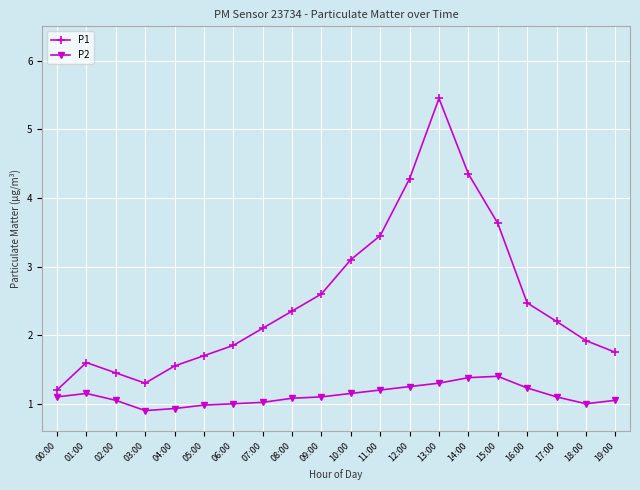

What is the minimum value for P1?

1.2